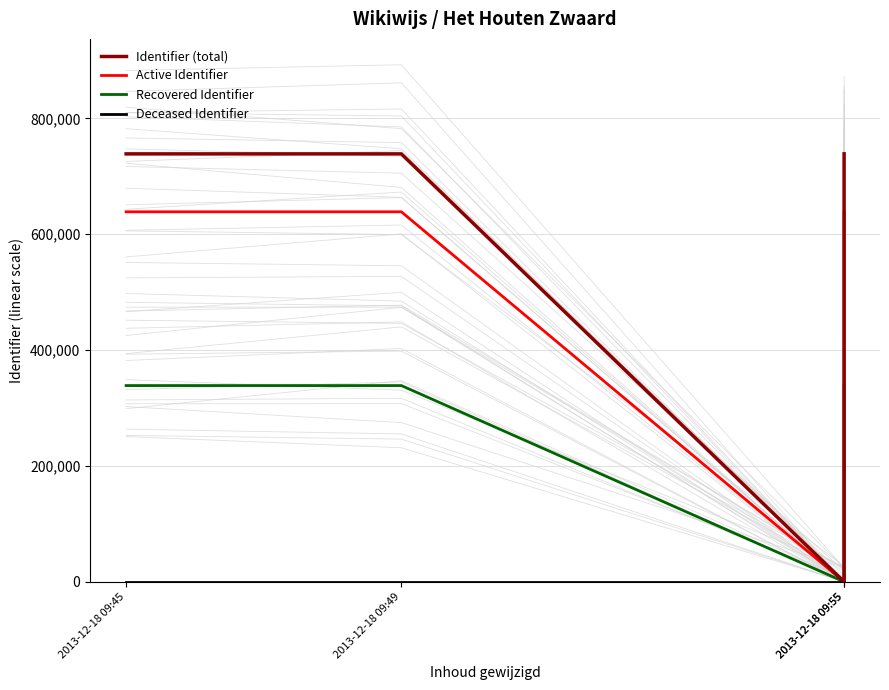

What is the average value of the Active Identifier series?

479074